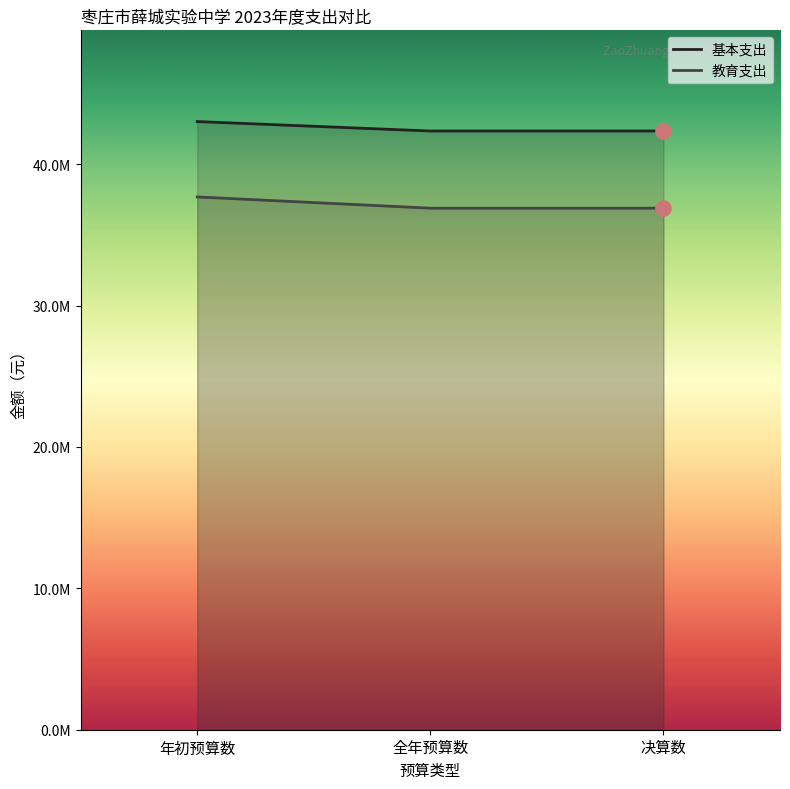

Which series reaches the minimum Y coordinate?

教育支出